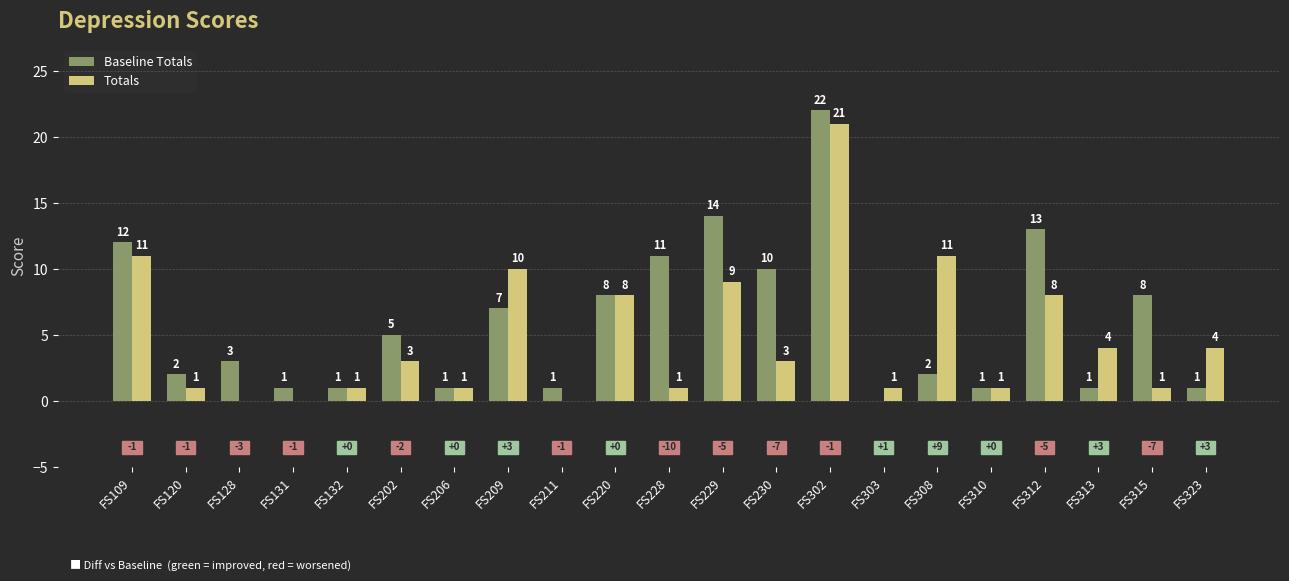

How many positive values does the Totals series have?

18